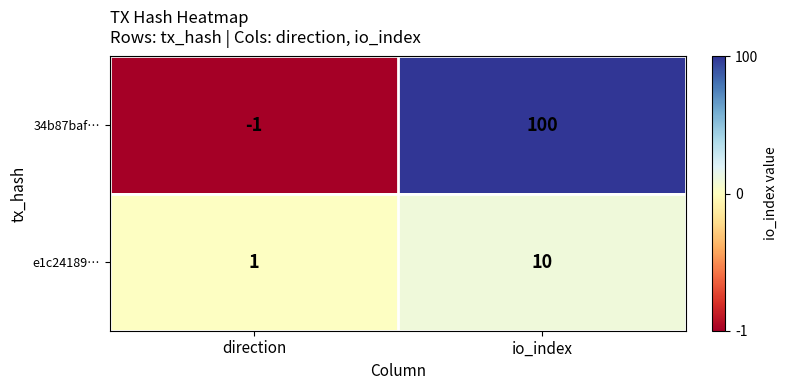

At which label is 34b87baf… closest to 49?

direction